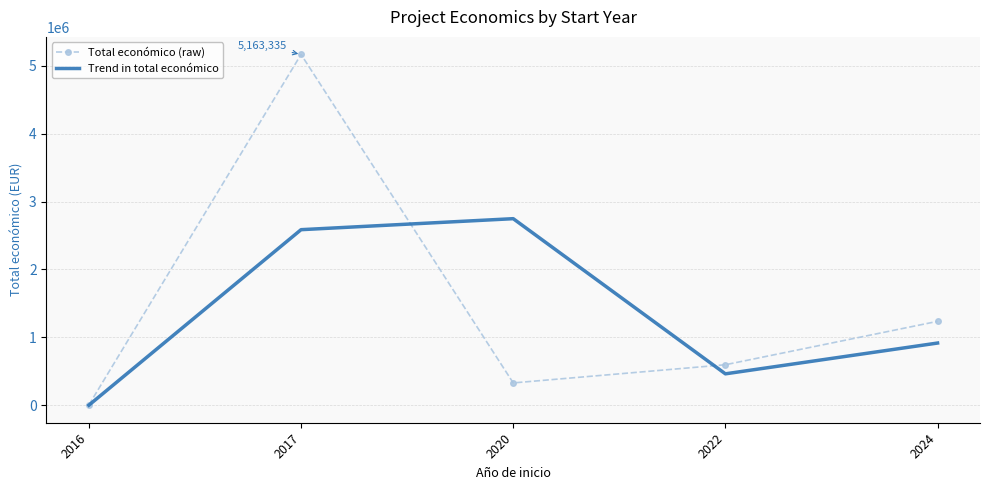

In Total económico (raw), how many points are lower than both neighbors (excluding endpoints)?

1